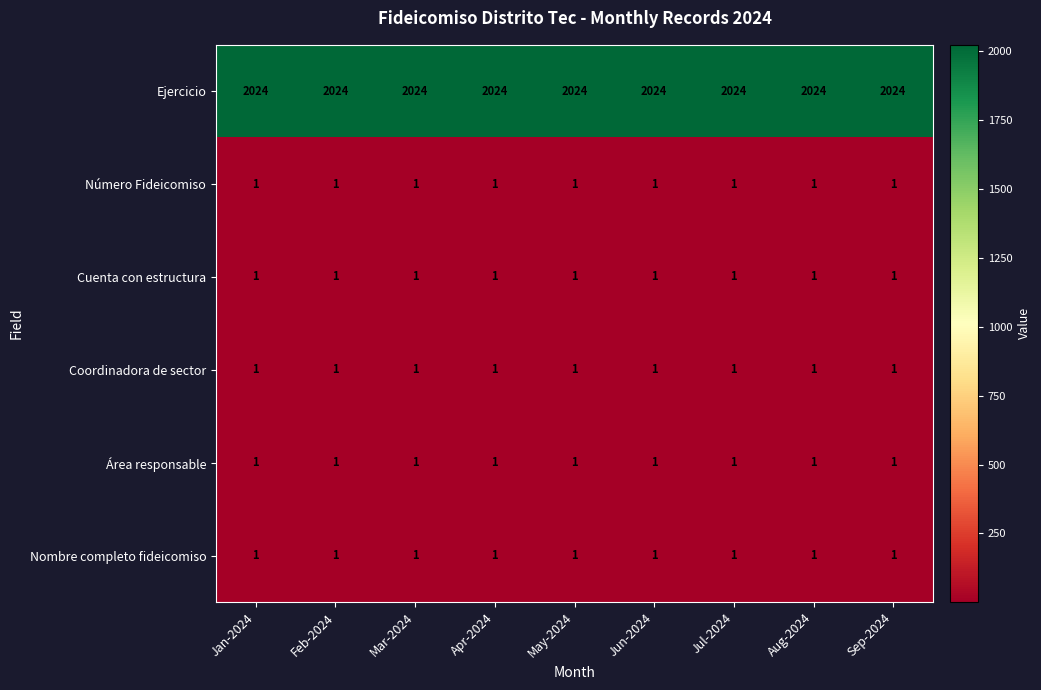

What is the total value across all series at Mar-2024?

2029